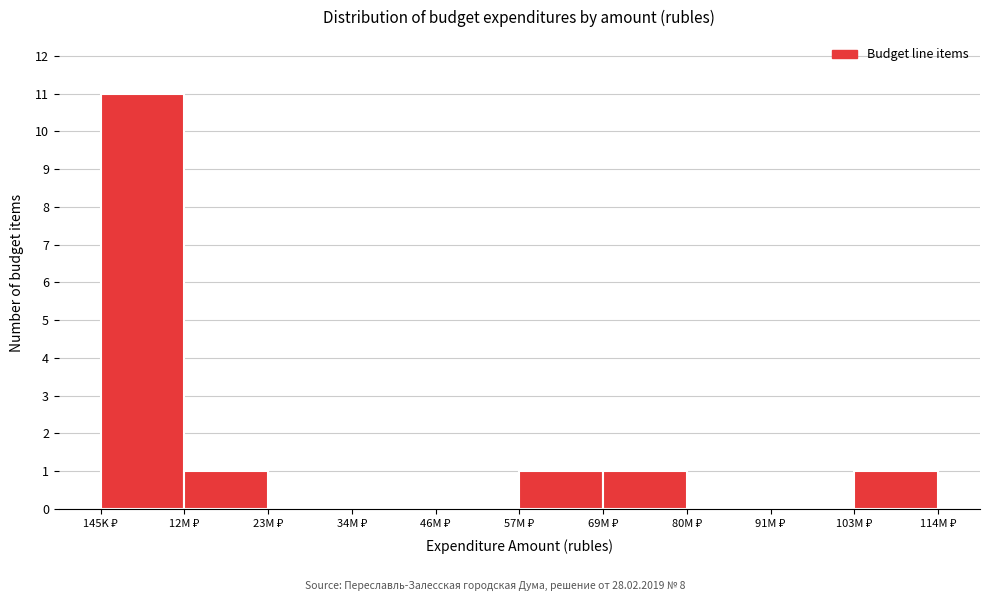

What is the greatest value displayed?

11